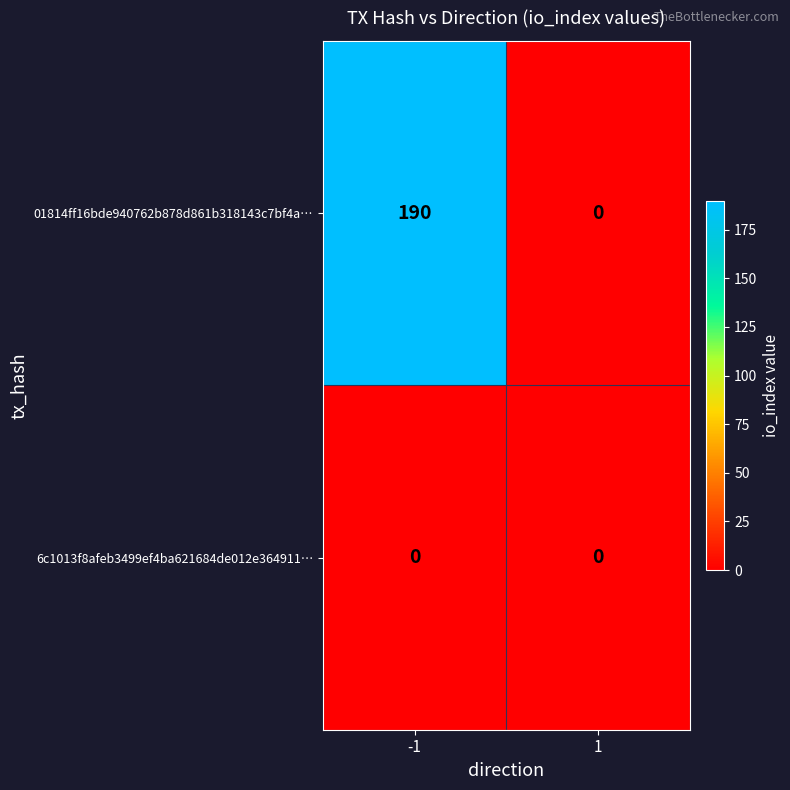

The 01814ff16bde940762b878d861b318143c7bf4a… series shows 0 at 1. True or false?

True